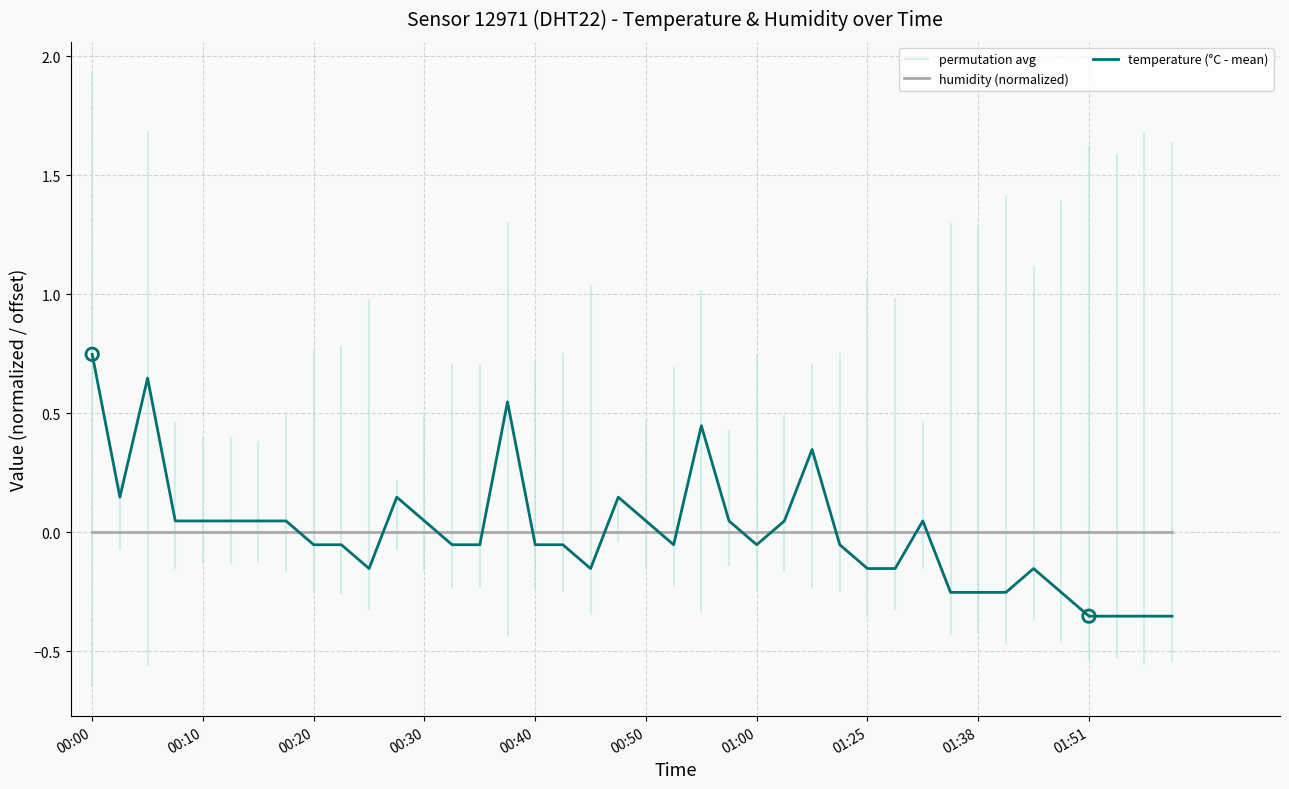

Which series has the largest Y range (max minus min)?

temperature (°C - mean)